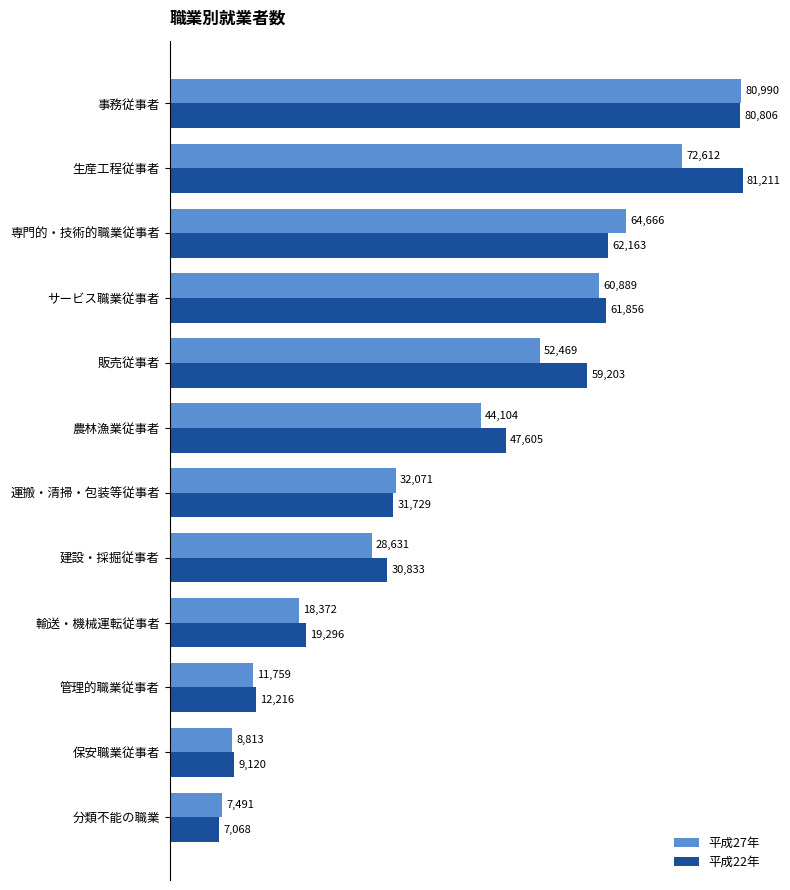

Count the number of categories in the chart.

12